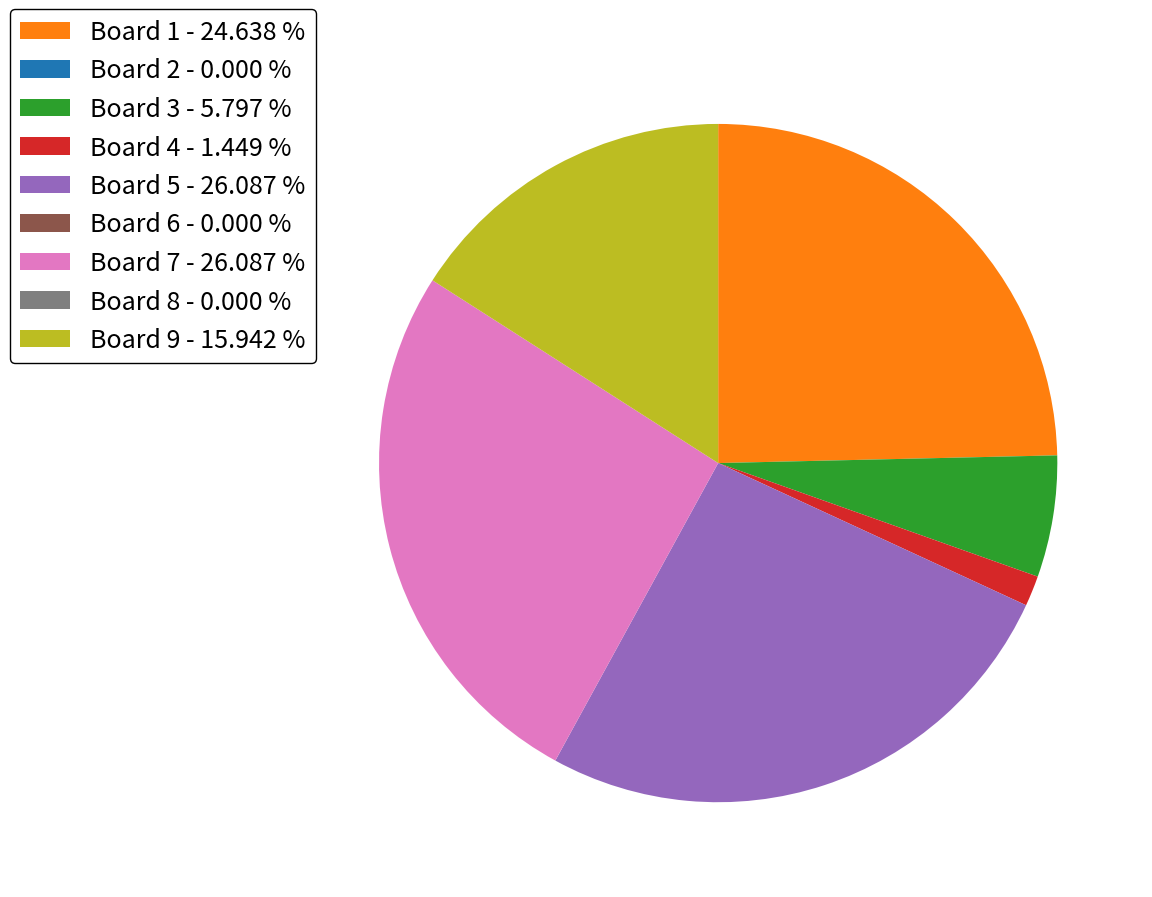

Is there any slice that represents more than half of the pie?

No